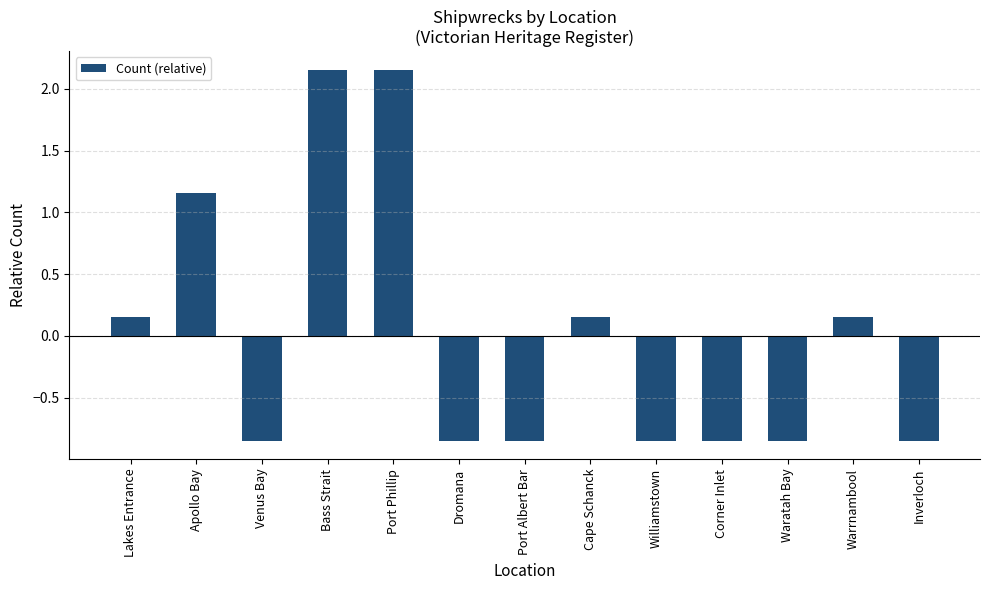

What is the difference between the values at Corner Inlet and Cape Schanck?

1.0